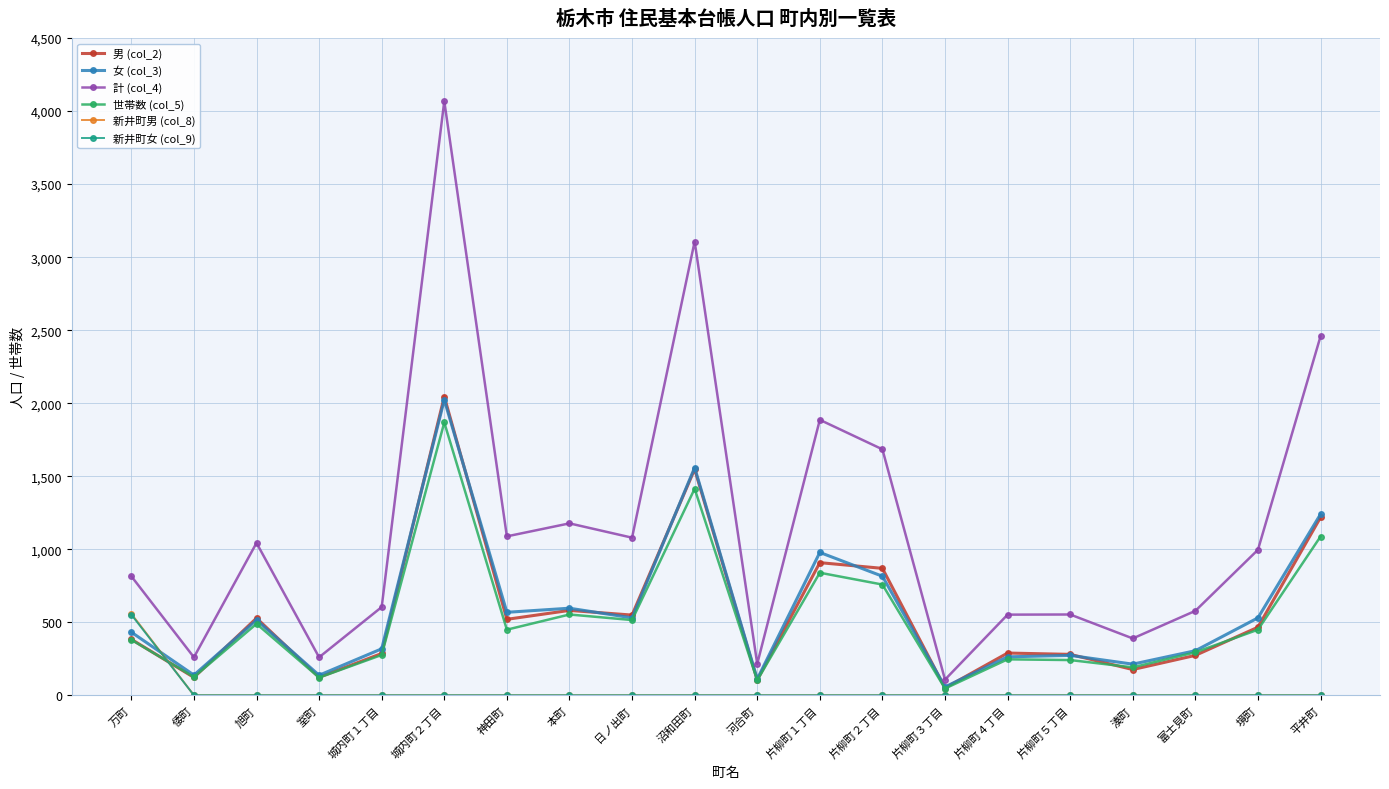

At which category is the sum across all series the highest?

城内町２丁目